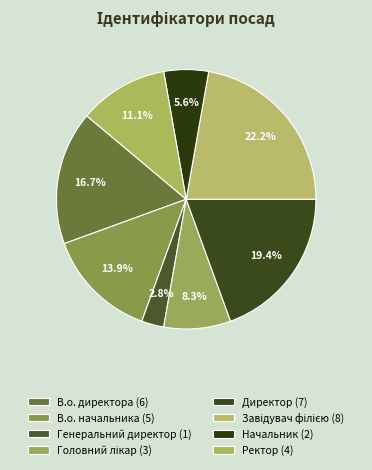

What is the change in value from В.о. начальника to Ректор?

-1